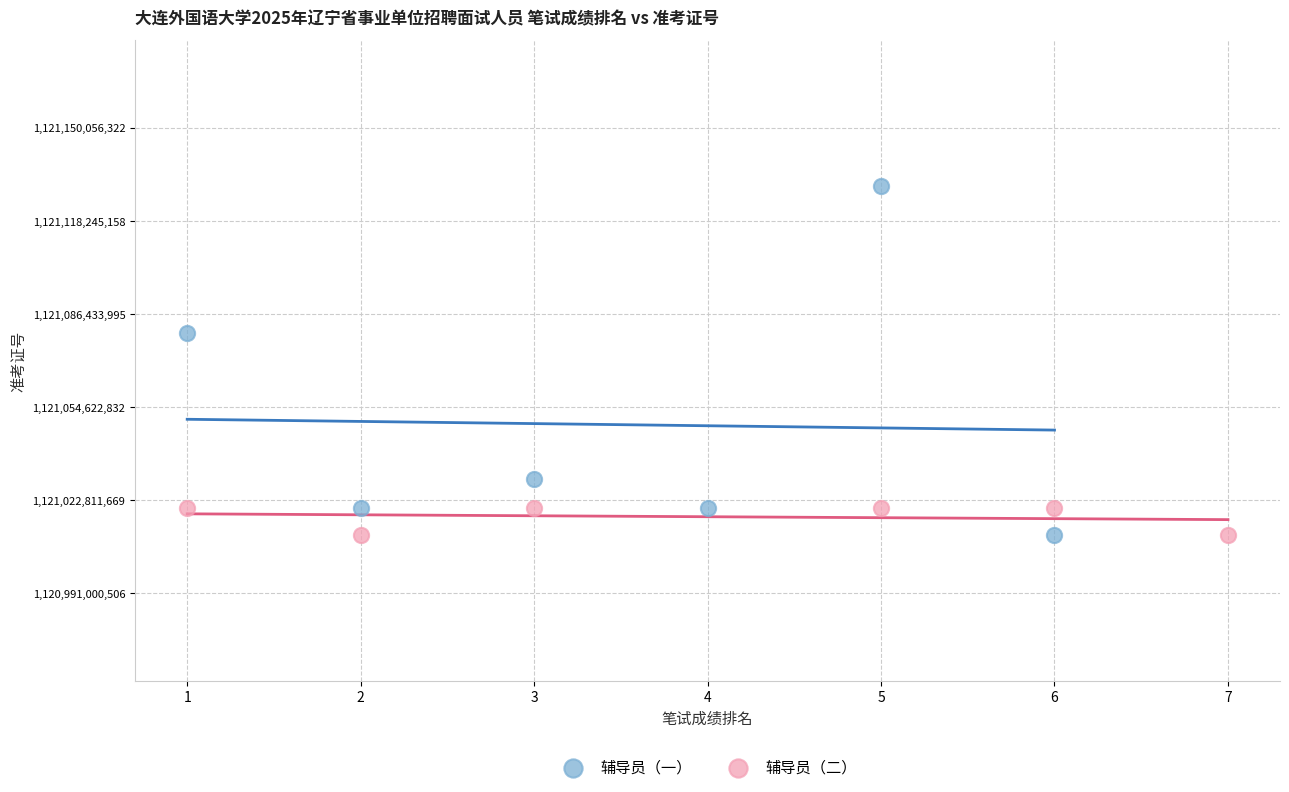

Which series has the largest Y range (max minus min)?

辅导员（一）